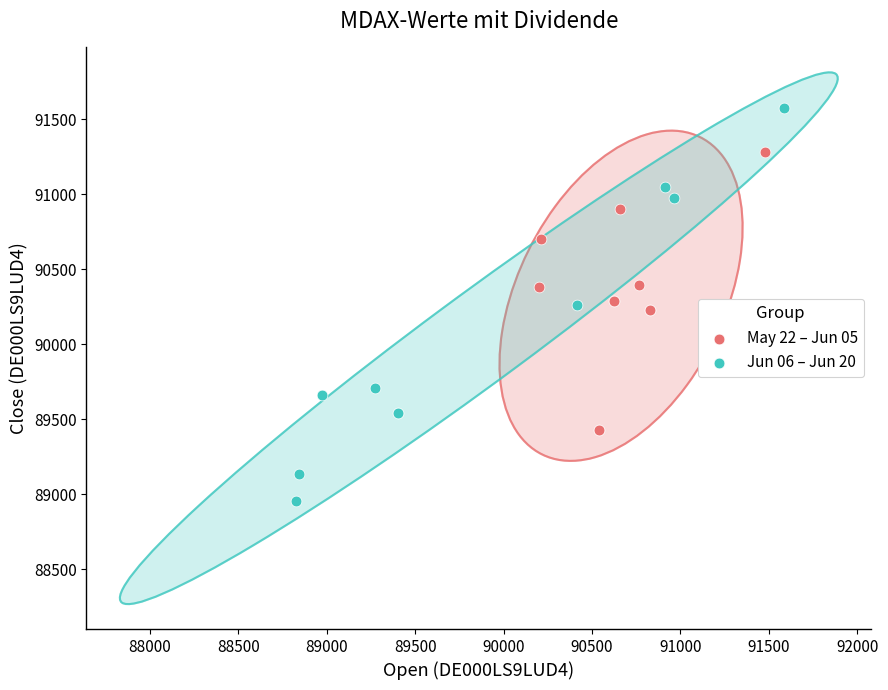

Which series reaches the maximum Y coordinate?

Jun 06 – Jun 20